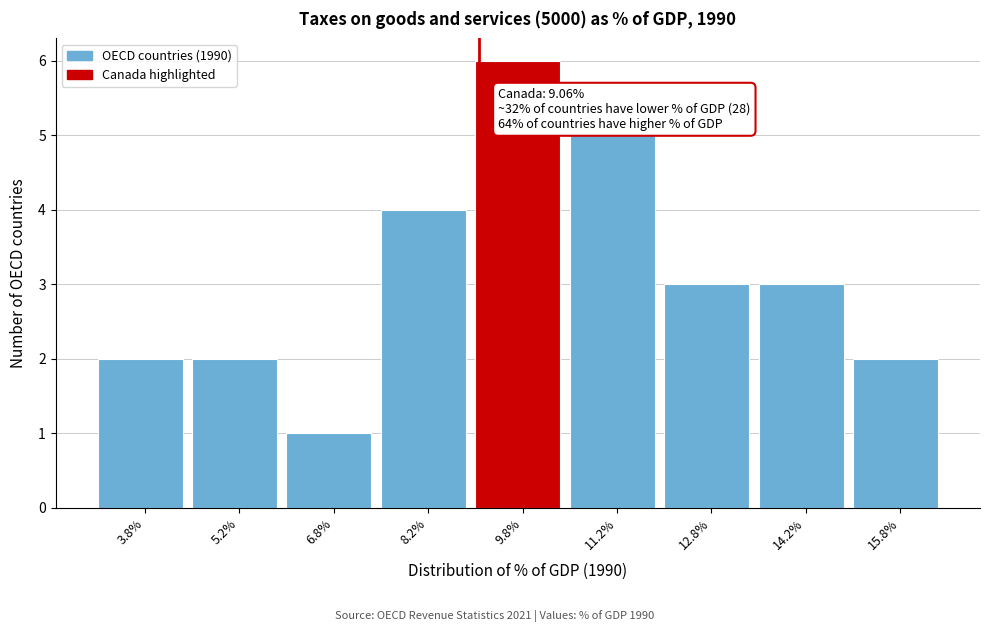

Over which range of the x-axis is the bar tallest?

9.0 to 10.5